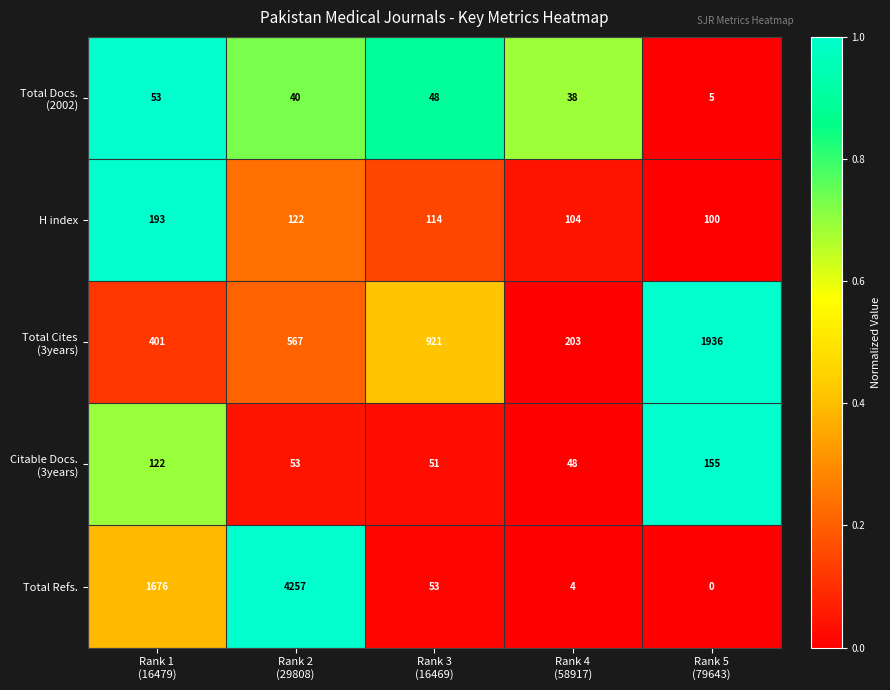

What is the average value of the Total Refs. series?

1198